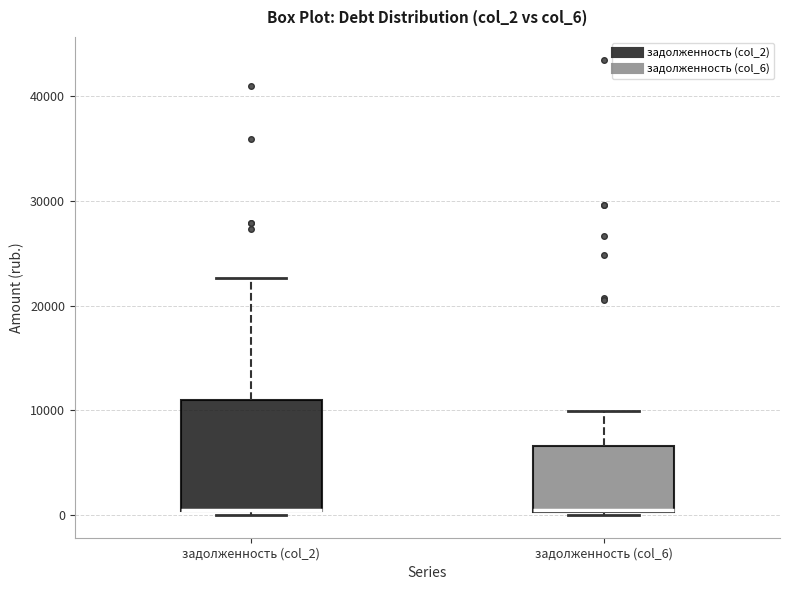

Where is the lower edge of the box for задолженность (col_2) on the y-axis? The values are not printed on the chart, so give them approximately, as read against the axis.

0